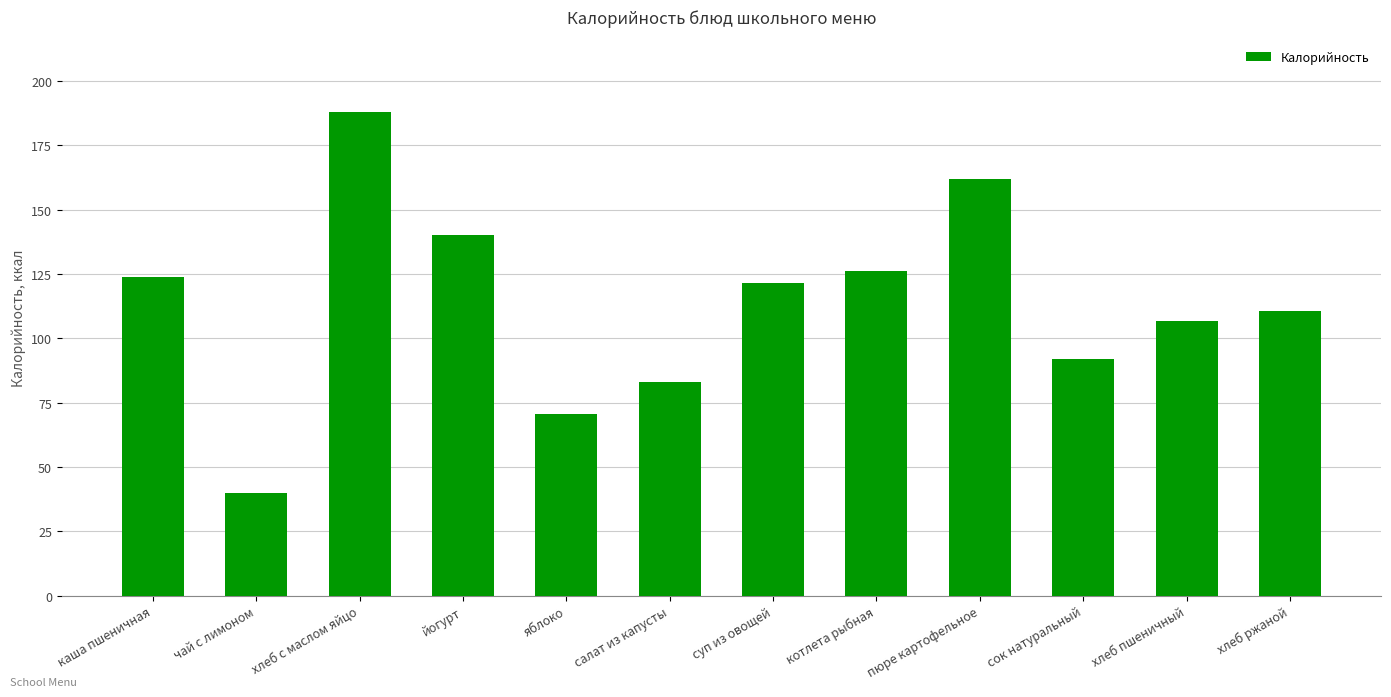

What is the value of the 4th bar from the left?

140.0